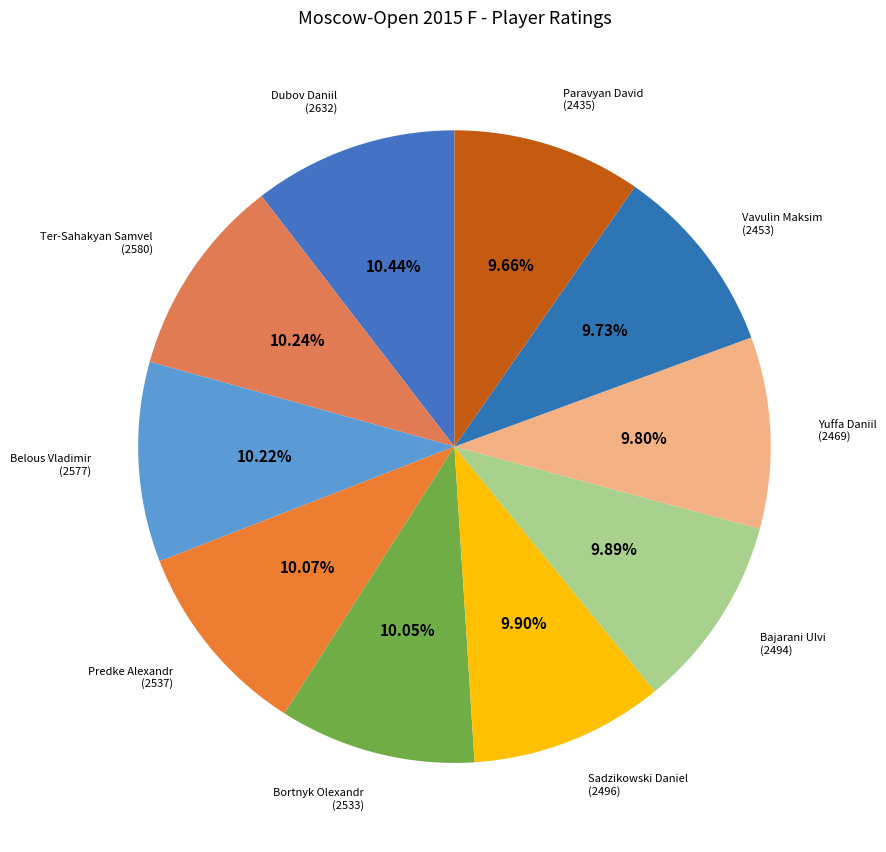

To the nearest percent, what portion does Paravyan David represent?

10%